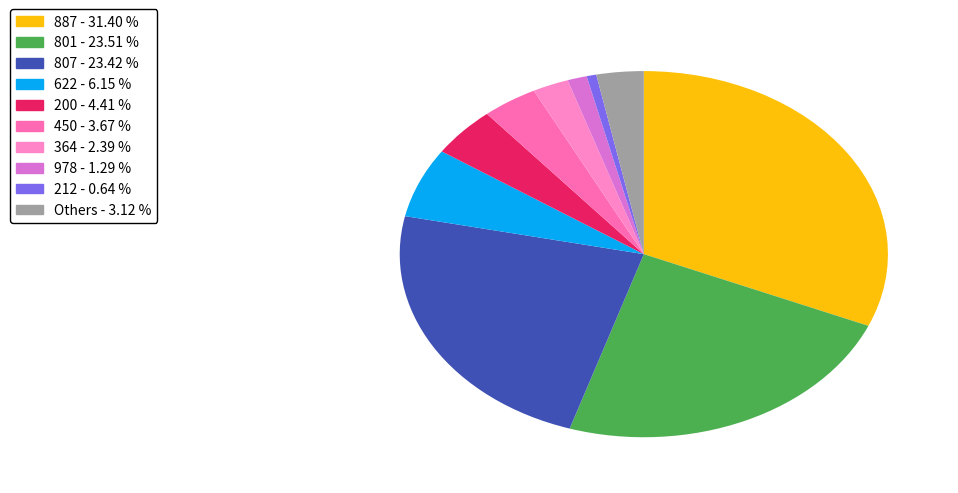

Count the number of slices in the pie.

10